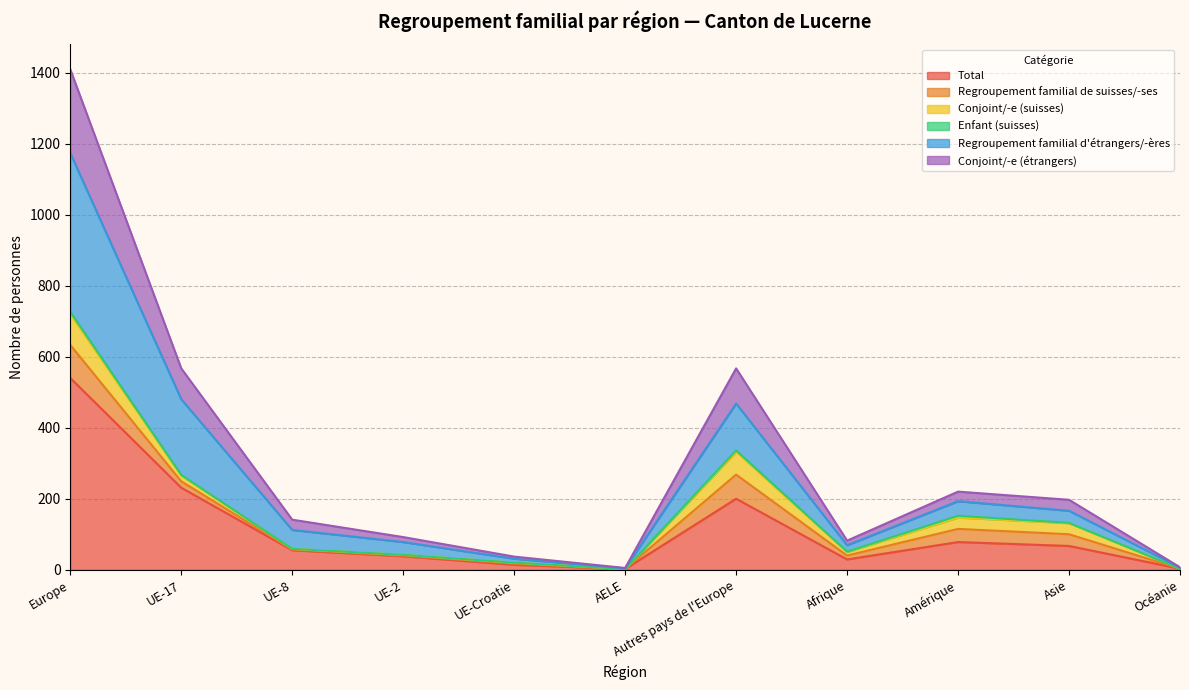

Which label corresponds to the smallest value in the chart?

AELE